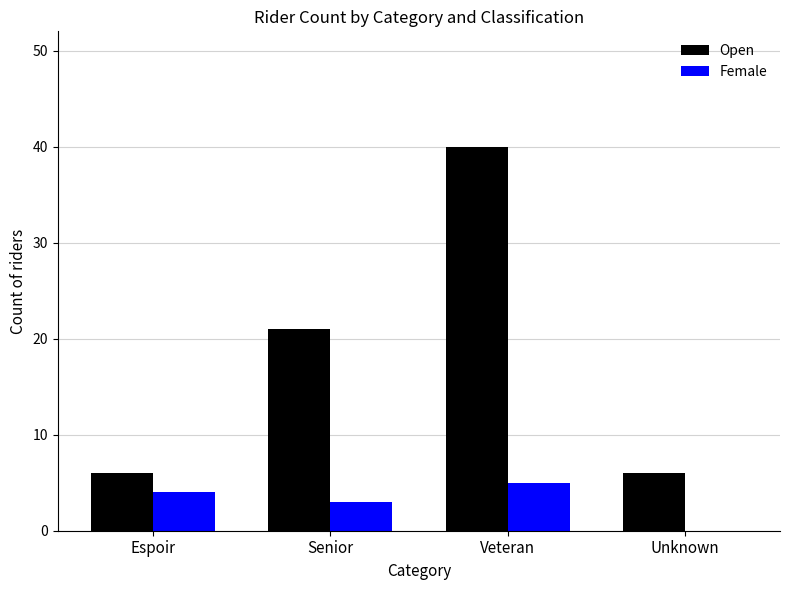

What is the sum of all Female values?

12